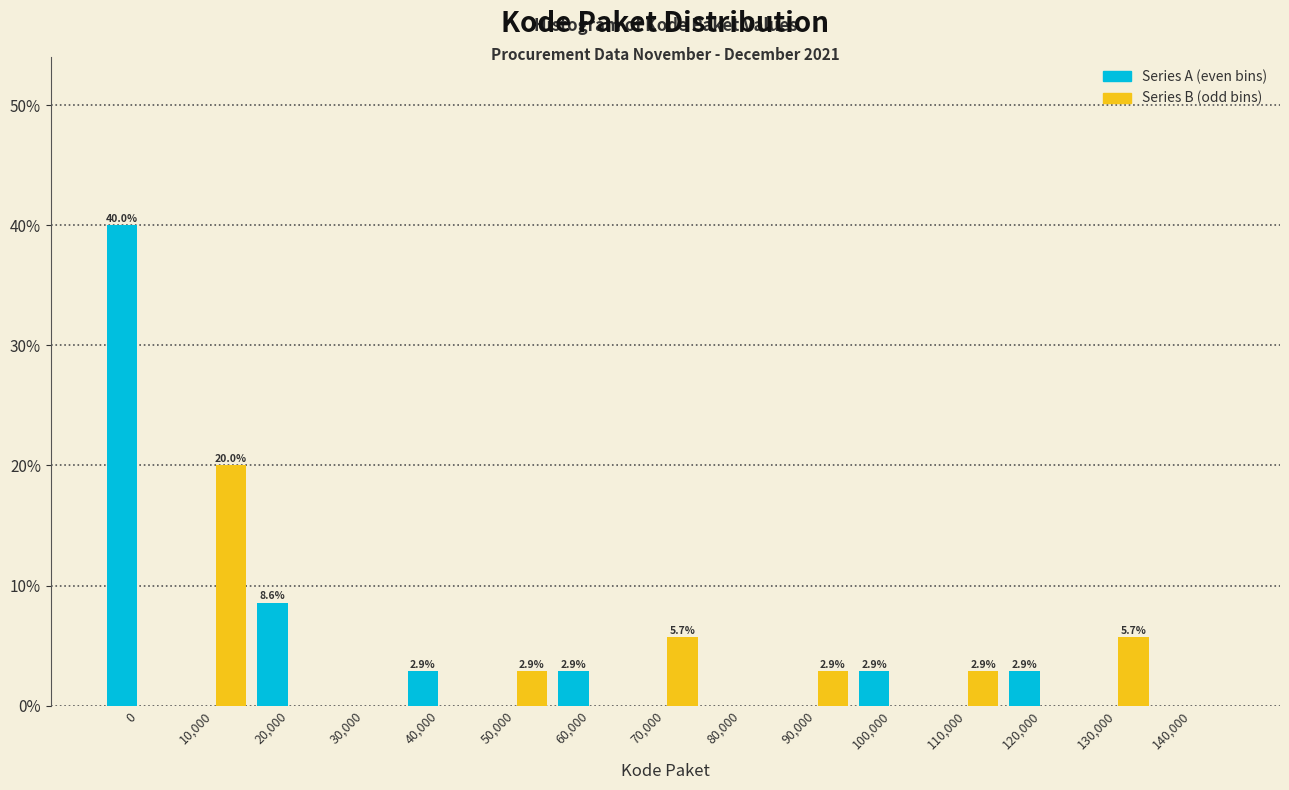

Reading left to right, list all the values displayed in this chart.

Series A (even bins): 0=40.0	10,000=0.0	20,000=8.6	30,000=0.0	40,000=2.9	50,000=0.0	60,000=2.9	70,000=0.0	80,000=0.0	90,000=0.0	100,000=2.9	110,000=0.0	120,000=2.9	130,000=0.0	140,000=0.0
Series B (odd bins): 0=0.0	10,000=20.0	20,000=0.0	30,000=0.0	40,000=0.0	50,000=2.9	60,000=0.0	70,000=5.7	80,000=0.0	90,000=2.9	100,000=0.0	110,000=2.9	120,000=0.0	130,000=5.7	140,000=0.0